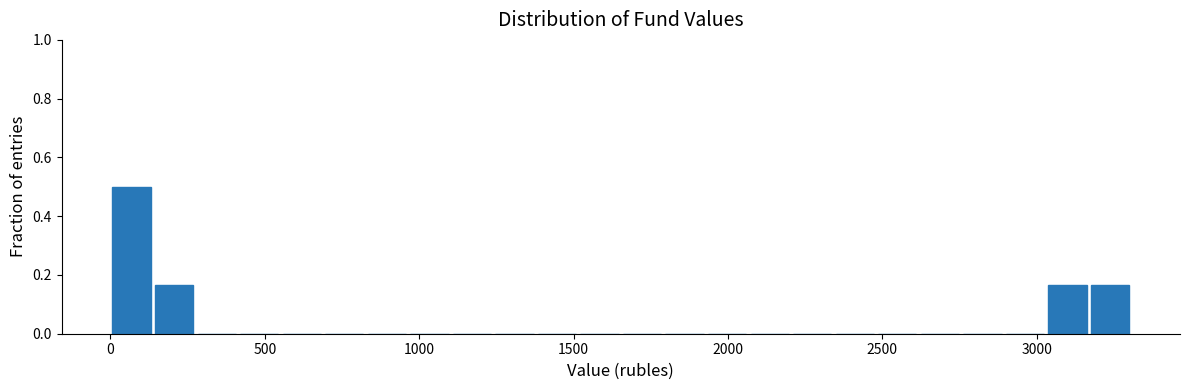

Read against the x-axis, roughly where is the centre of the tallest bar?

50